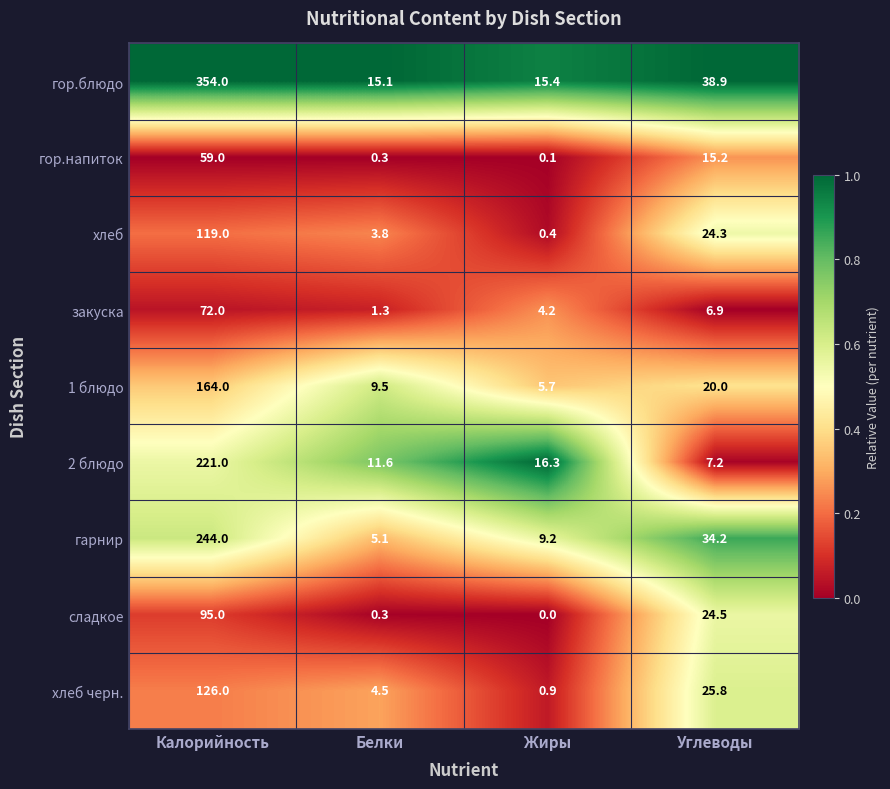

At which category does the chart reach its minimum across all series?

Жиры